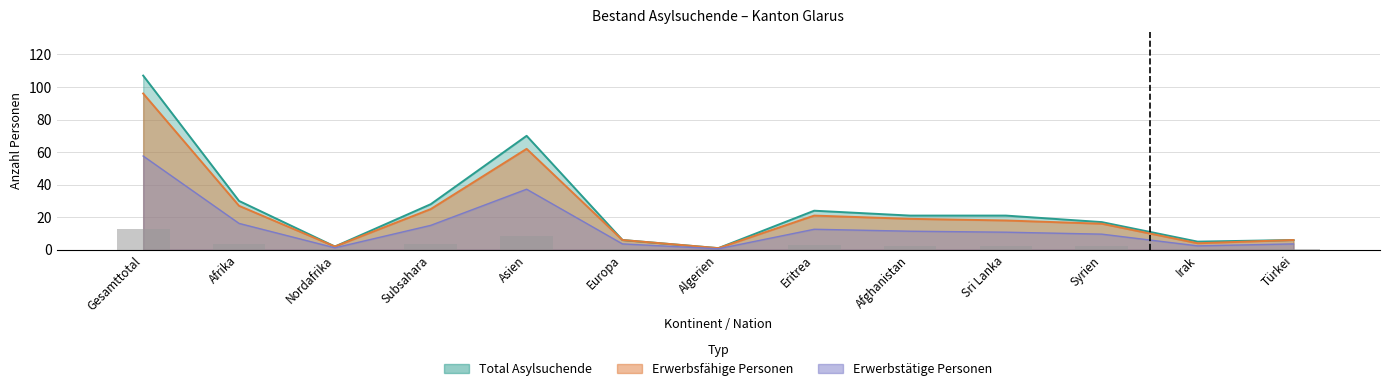

The chart shows a value of 2.9 at Eritrea. True or false?

True